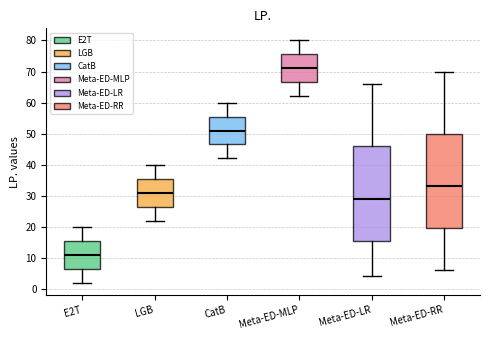

Reading left to right, transcribe this box plot: for each box, give where its median line is, the range the box spans, and where its two whiskers end, as read against the y-axis. The values are not printed on the chart, so give them approximately, as read against the axis.

E2T: median 11, box 7 to 16, whiskers 2 to 20
LGB: median 31, box 27 to 36, whiskers 22 to 40
CatB: median 51, box 47 to 56, whiskers 42 to 60
Meta-ED-MLP: median 71, box 67 to 76, whiskers 62 to 80
Meta-ED-LR: median 29, box 16 to 46, whiskers 4 to 66
Meta-ED-RR: median 33, box 20 to 50, whiskers 6 to 70